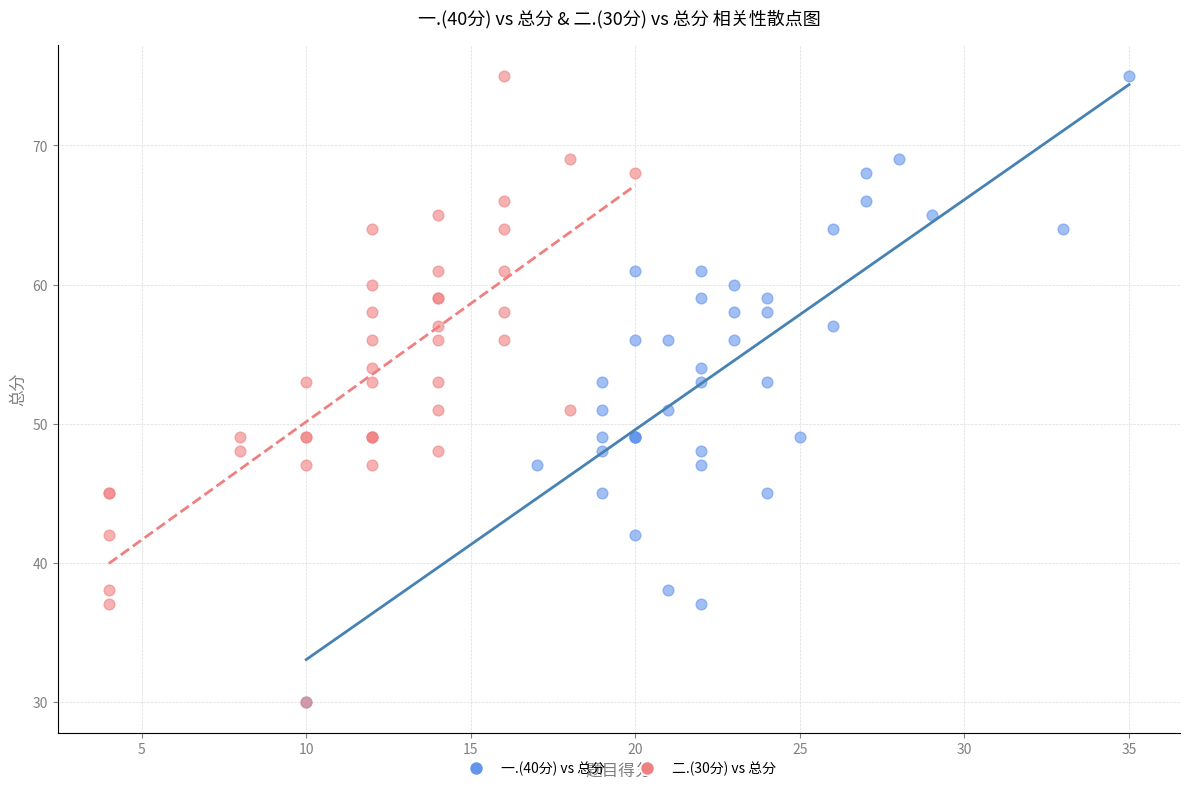

What are all the series names shown in the legend?

一.(40分) vs 总分, 二.(30分) vs 总分